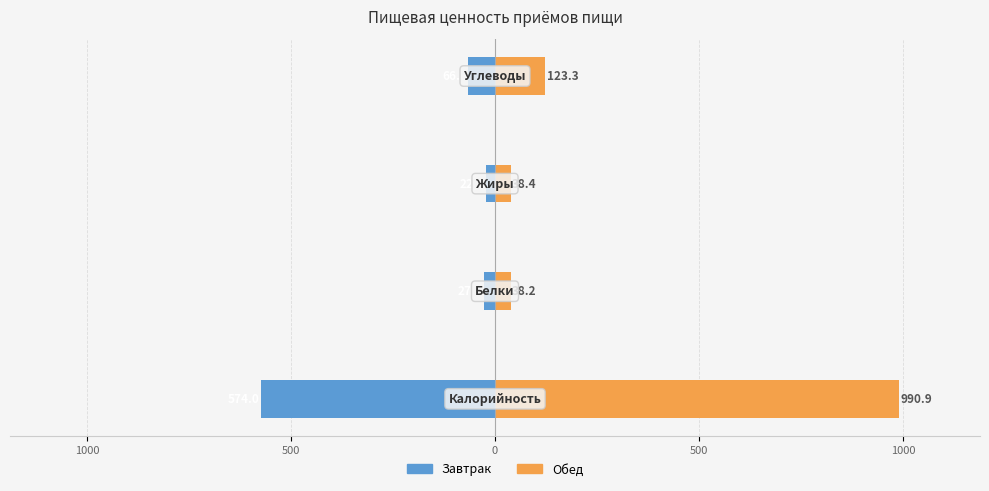

Are the bars grouped side by side (vs. stacked)?

Yes